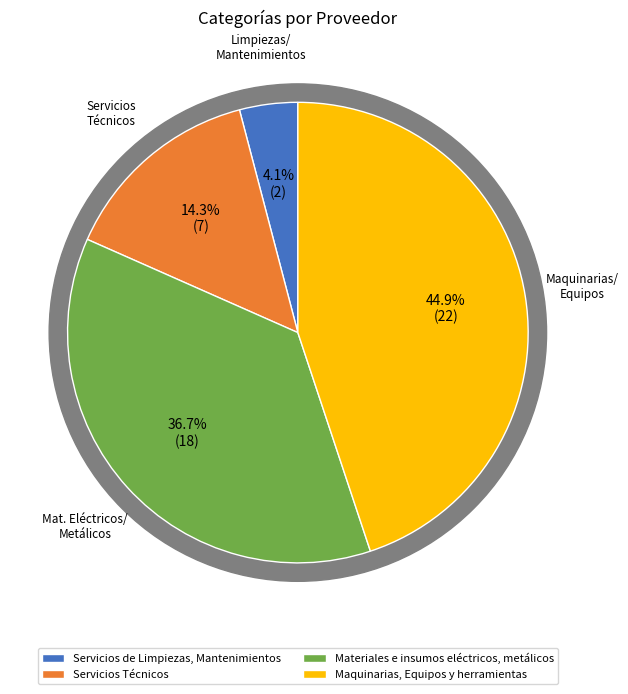

To the nearest percent, what is the difference between the Maquinarias, Equipos y herramientas and Materiales e insumos eléctricos, metálicos slice percentages?

8%